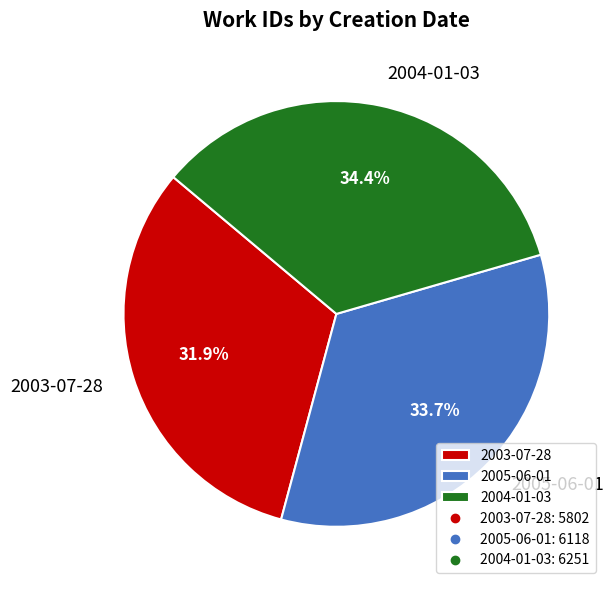

What is the ratio of the value at 2005-06-01 to the value at 2004-01-03?

1.0